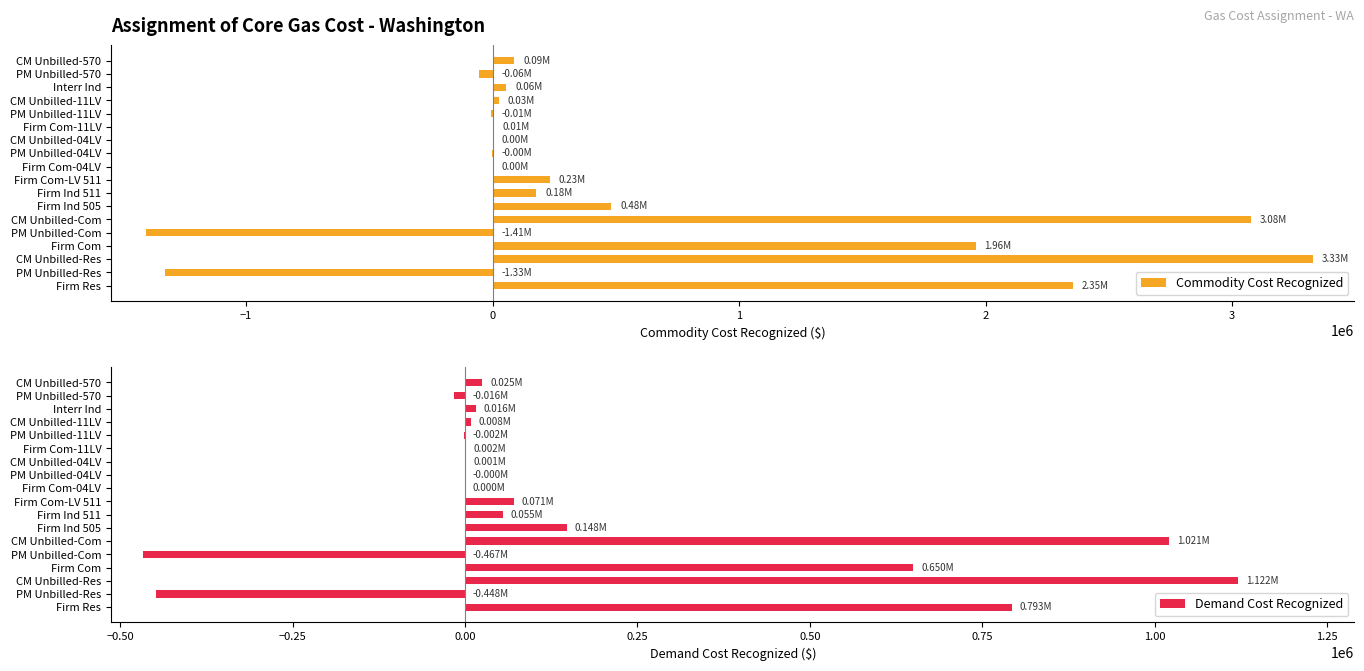

Read the Demand Cost Recognized value at Interr Ind.

15864.6